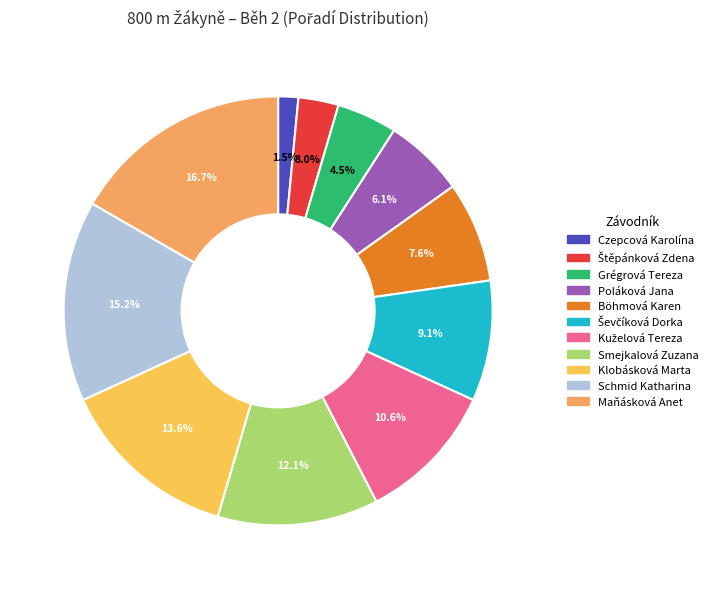

What percentage is the Klobásková Marta slice, to the nearest percent?

14%